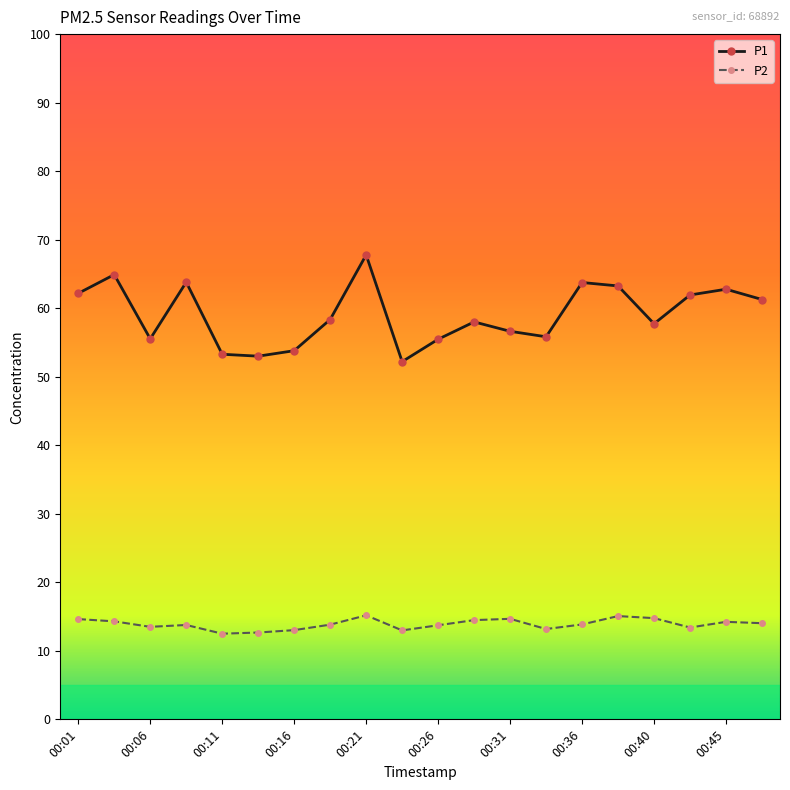

List the series in order of their peak value, lowest first.

P2, P1